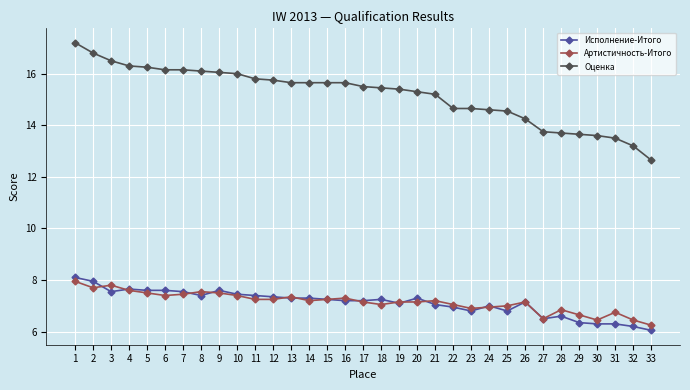

True or false: Исполнение-Итого has a value of 2.0 at 9.

False